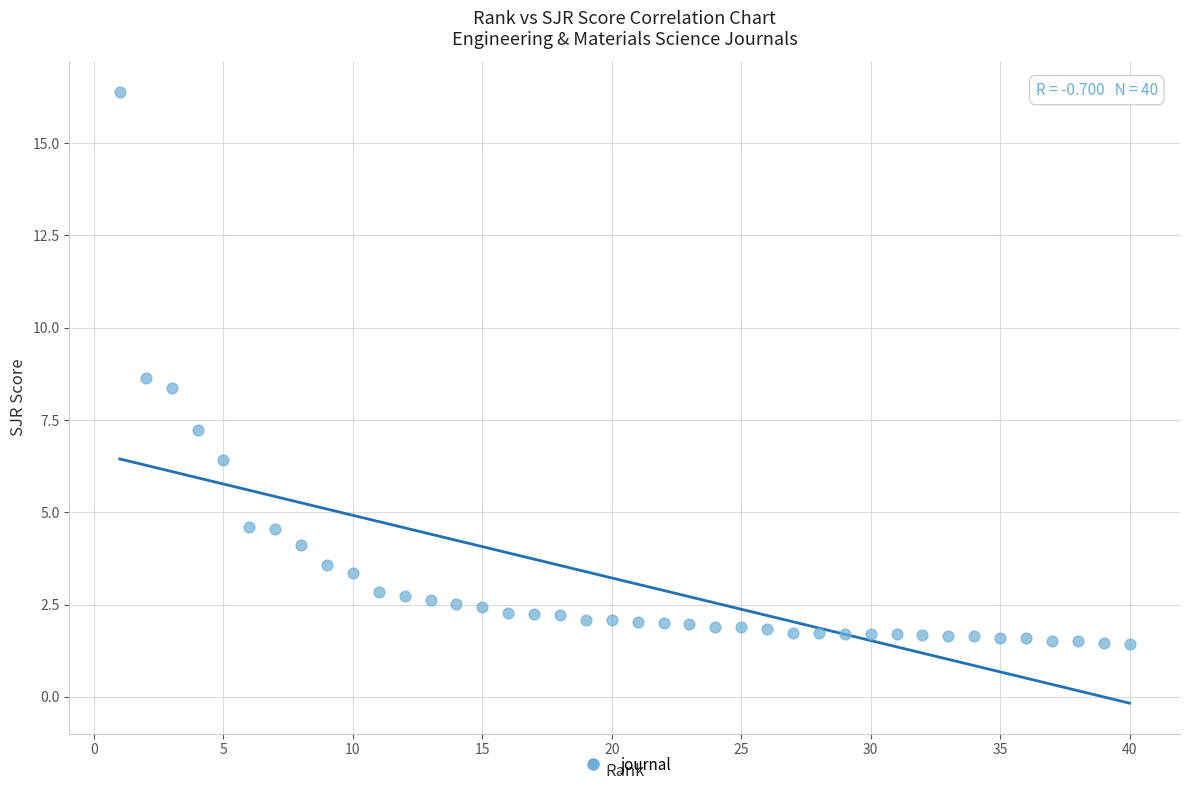

What Y value in the scatter plot is closest to 8?

8.4